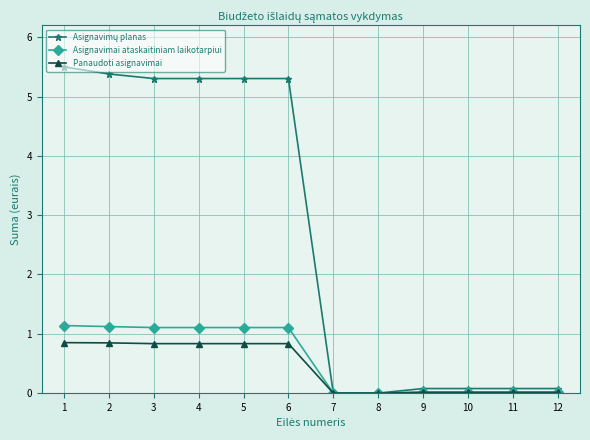

What is the greatest value displayed?

5.5